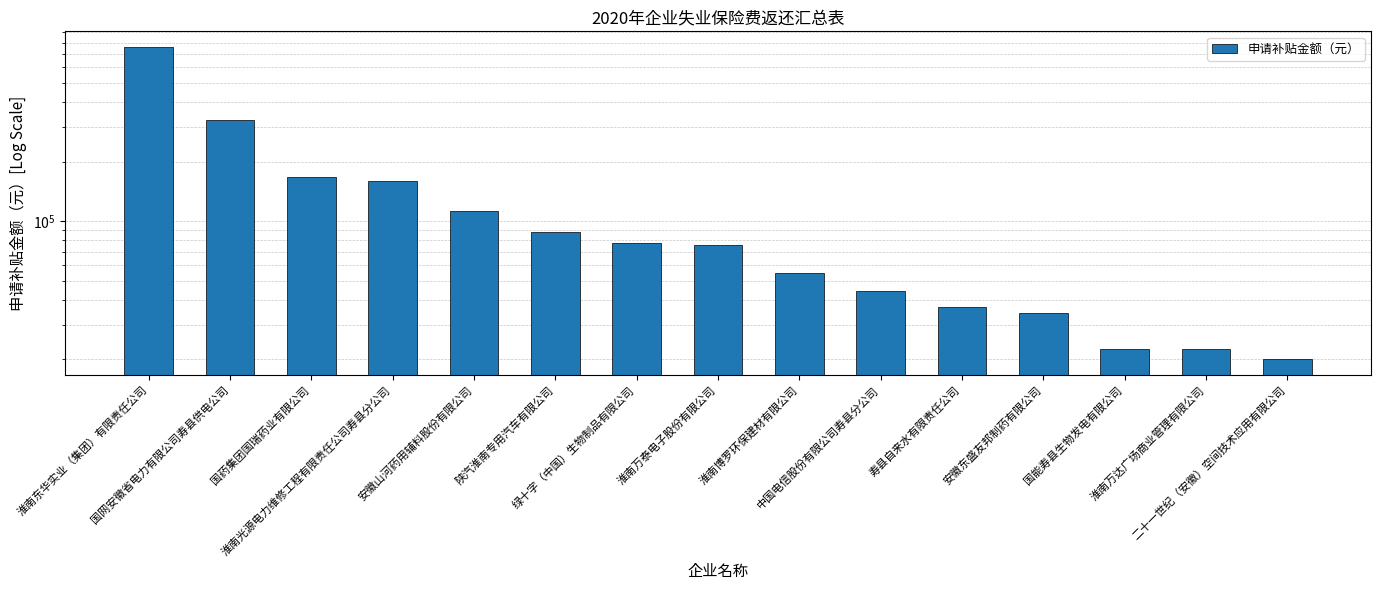

Reading left to right, extract all data points from this chart.

759717	324982	166655	160070	112922	88536	77783	76169	54448	44372	36888	34225	22634	22535	20019